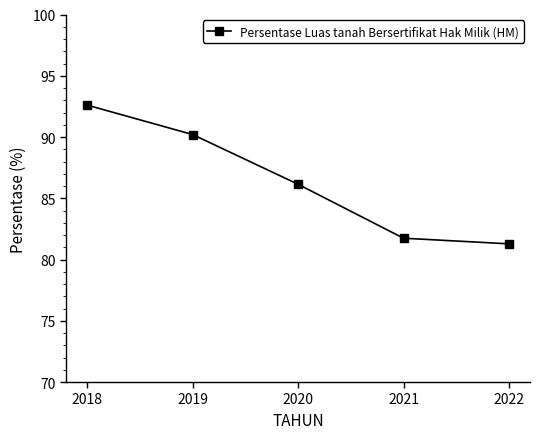

Reading left to right, what are all the values shown in this chart?

2018=92.6	2019=90.2	2020=86.1	2021=81.7	2022=81.3